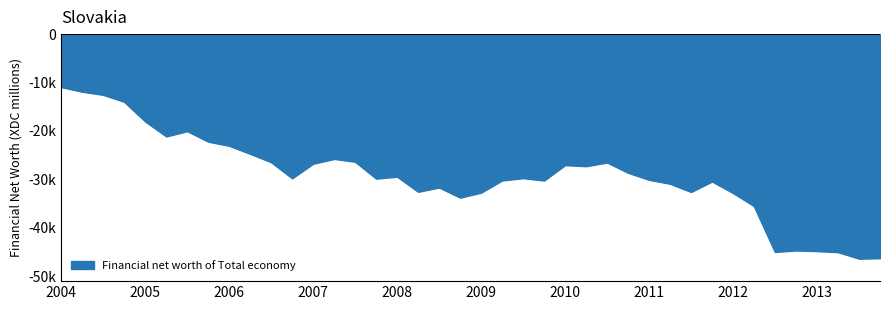

How many points are higher than both their immediate neighbors (excluding endpoints)?

9